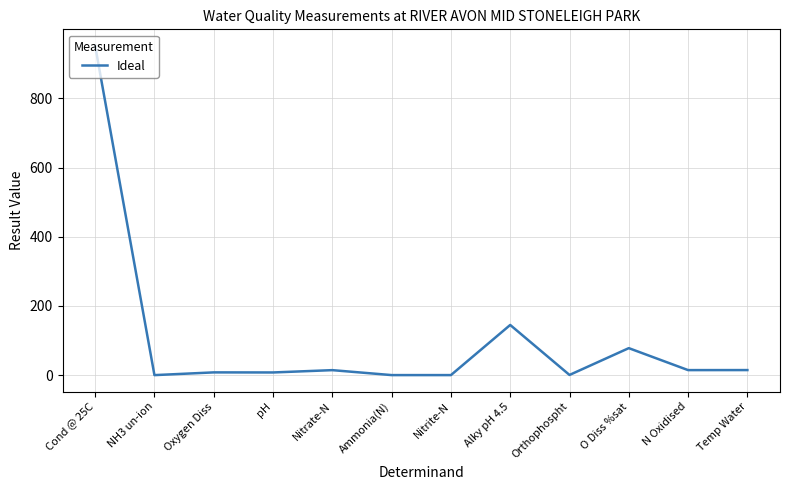

What position from the left is Alky pH 4.5?

8